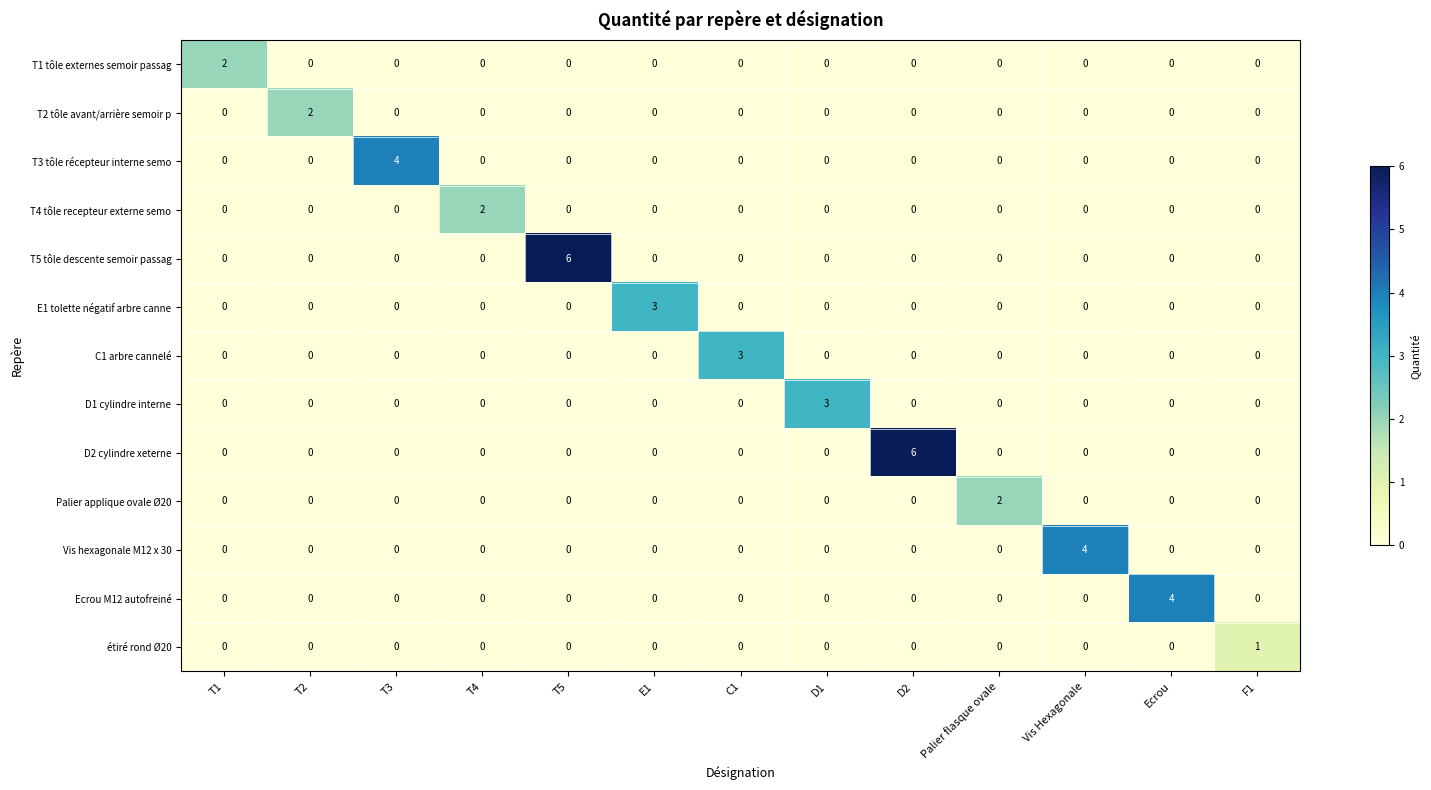

What is the difference between the highest and lowest values at E1?

3